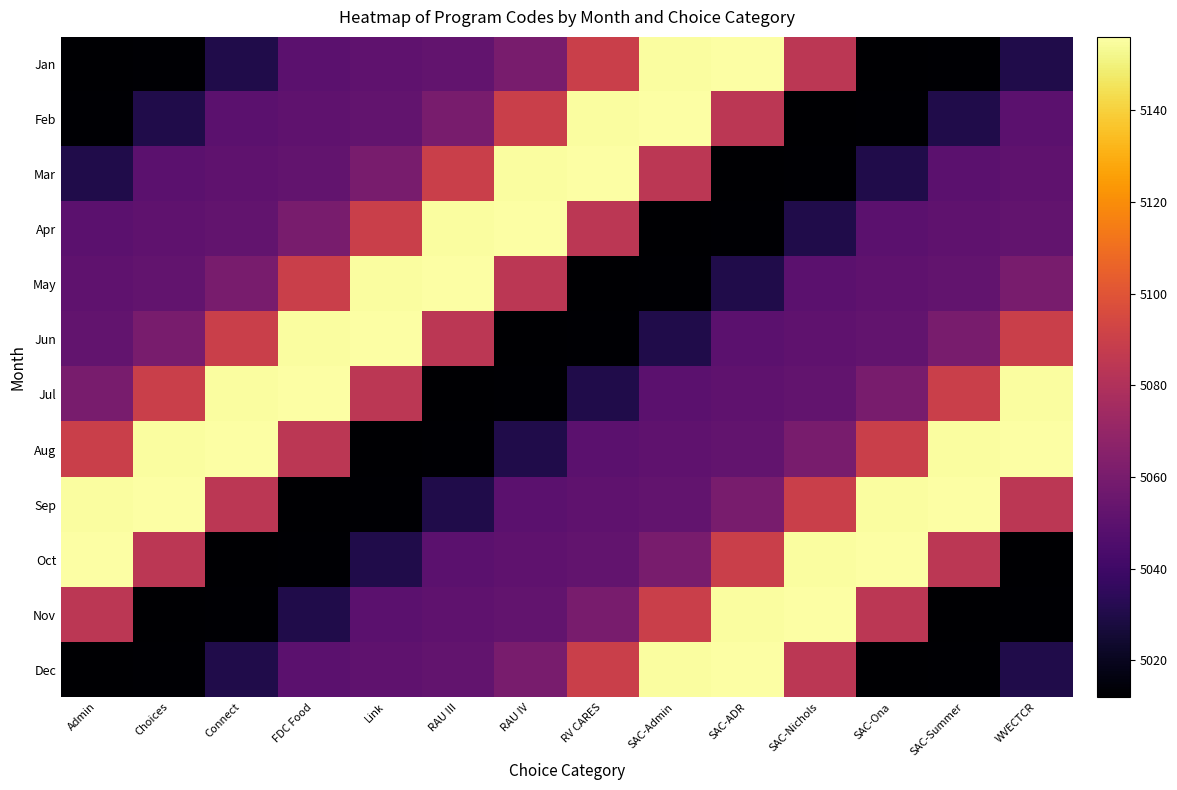

Which series has the largest total across all categories?

Aug